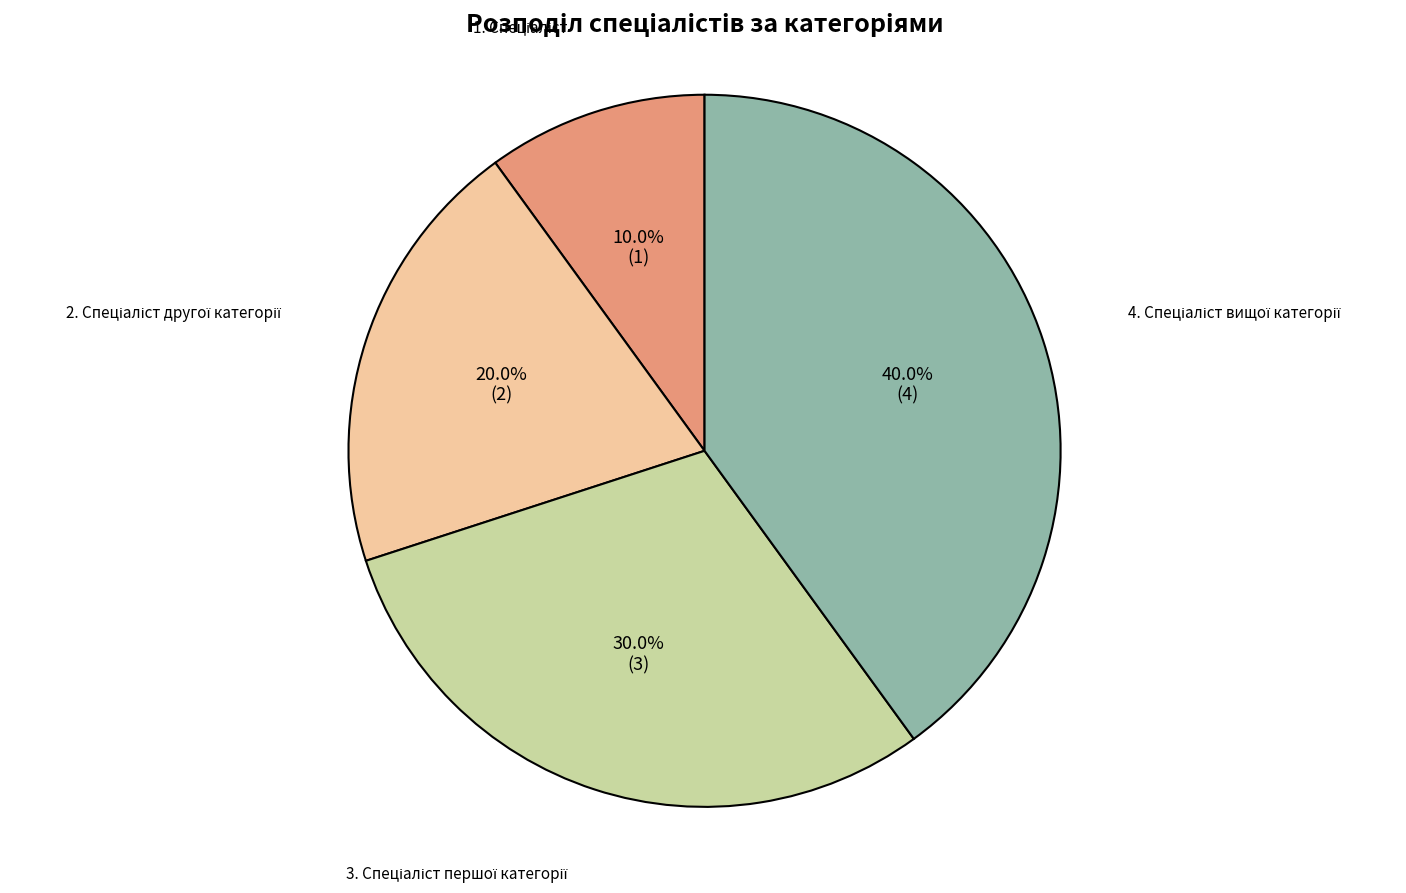

How many slices are in this pie chart?

4